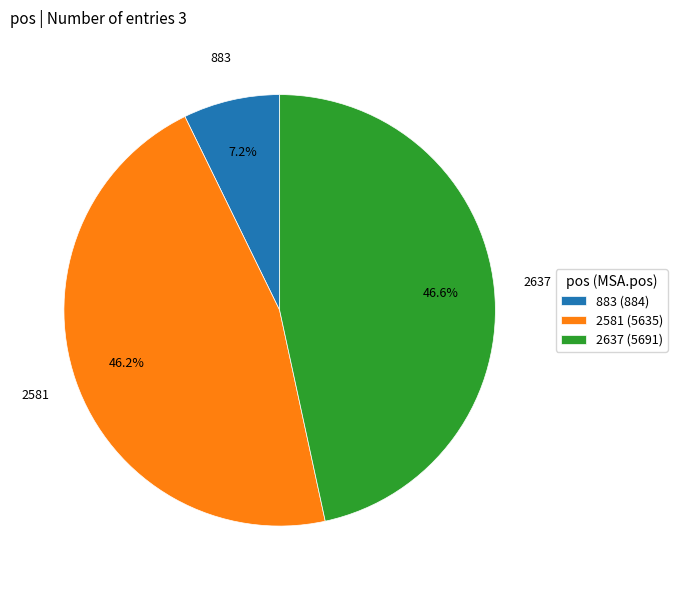

True or false: 2581 accounts for 46% of the total.

True